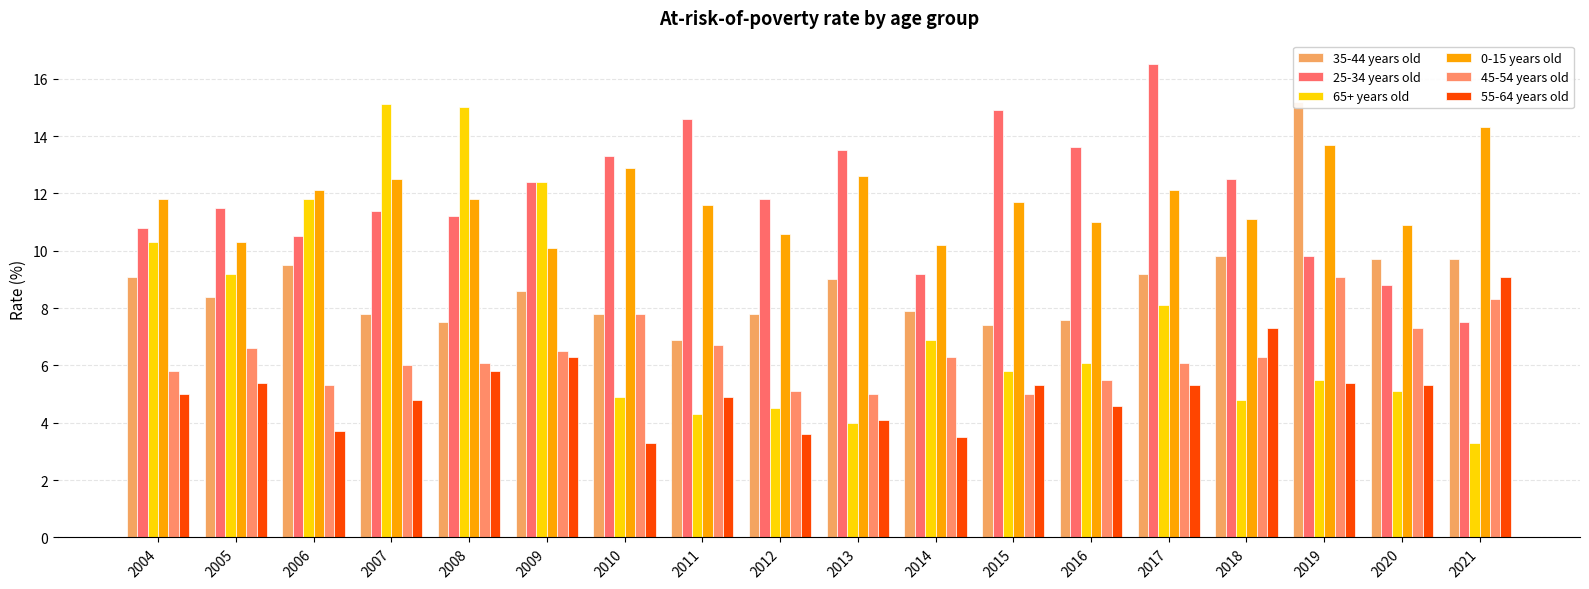

What is the average value of the 65+ years old series?

7.6